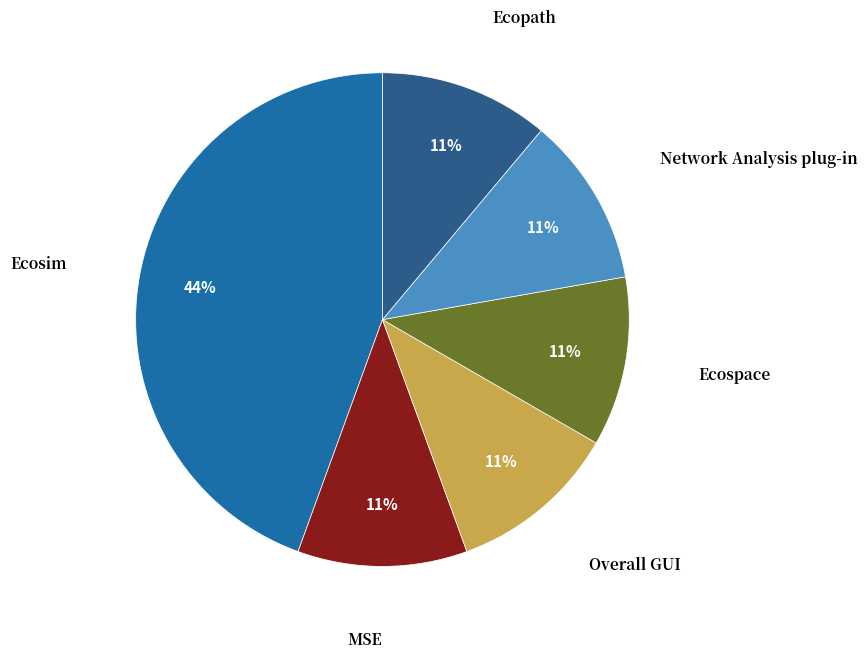

To the nearest percent, what is the difference between the largest and smallest slice percentages?

33%